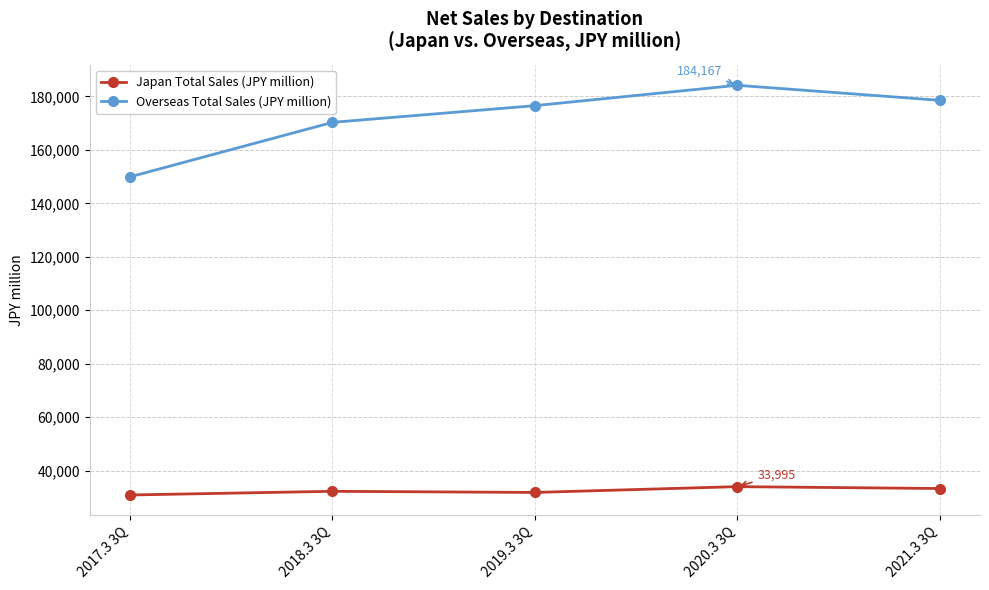

At which label does Overseas Total Sales (JPY million) reach its peak?

2020.3 3Q